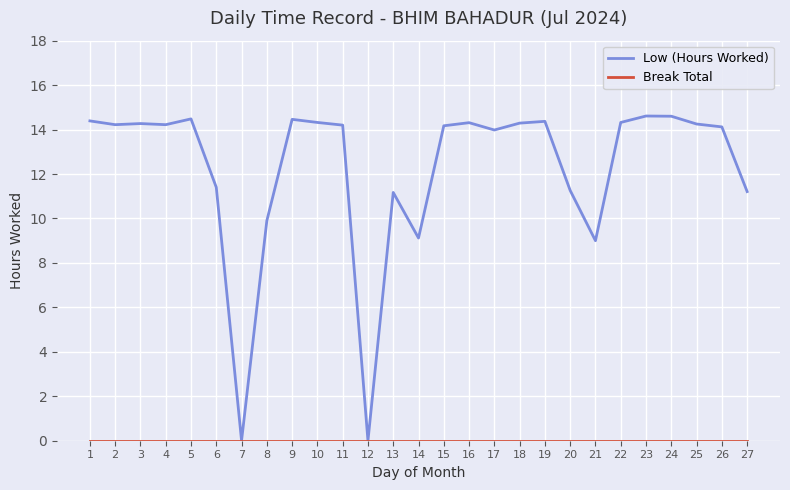

Which series has the largest range (max minus min)?

Low (Hours Worked)